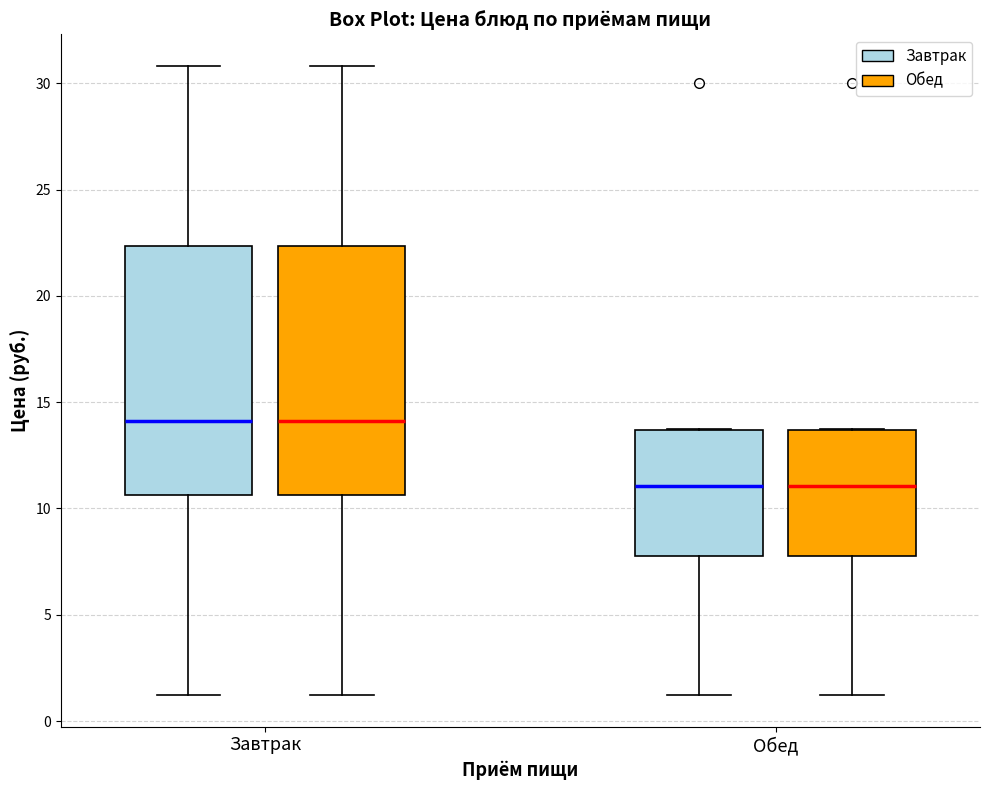

Reading left to right, transcribe this box plot: for each box, give where its median line is, the range the box spans, and where its two whiskers end, as read against the y-axis. The values are not printed on the chart, so give them approximately, as read against the axis.

Завтрак (Завтрак): median 14.0, box 10.5 to 22.5, whiskers 1.0 to 31.0
Завтрак (Обед): median 14.0, box 10.5 to 22.5, whiskers 1.0 to 31.0
Обед (Завтрак): median 11.0, box 7.5 to 13.5, whiskers 1.0 to 13.5
Обед (Обед): median 11.0, box 7.5 to 13.5, whiskers 1.0 to 13.5